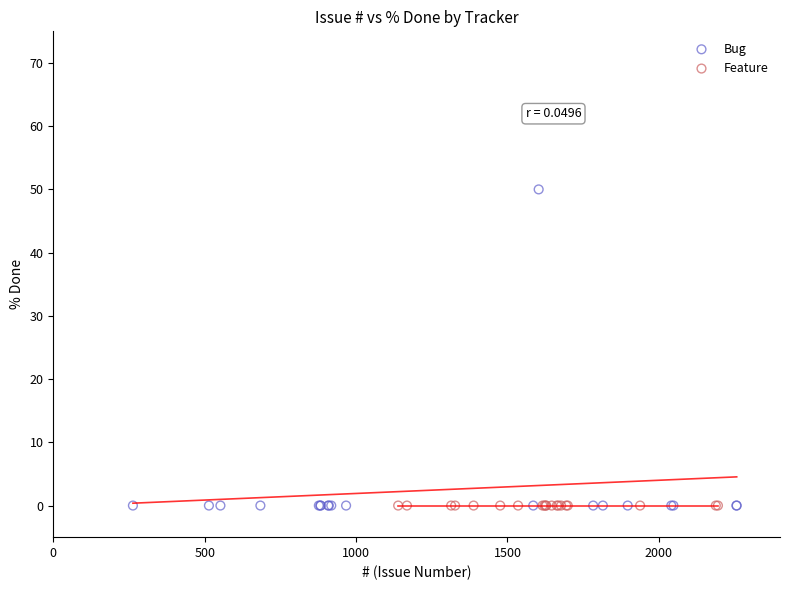

Which series reaches the maximum Y coordinate?

Bug